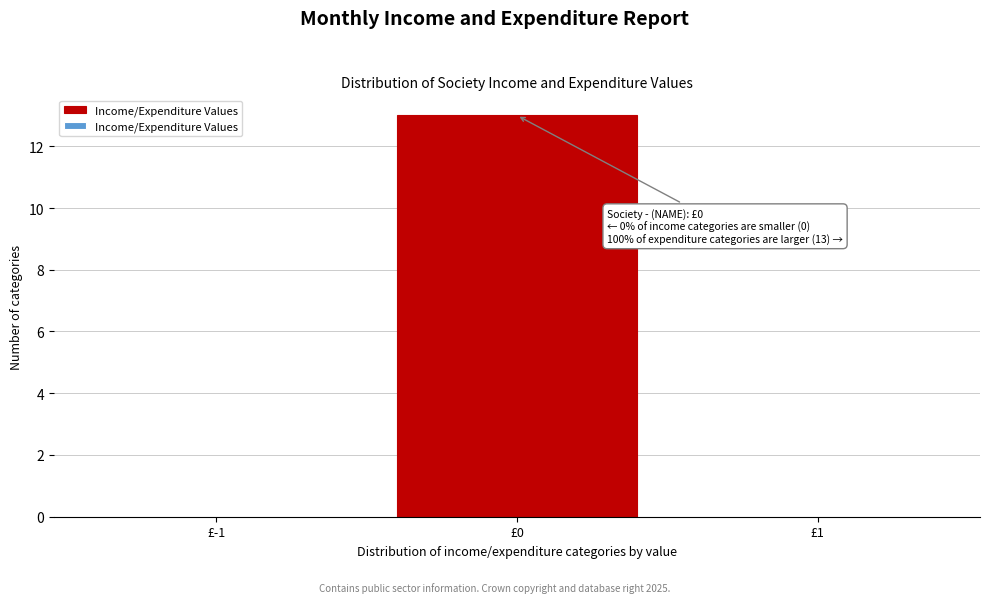

Reading left to right, what are all the values shown in this chart?

£-1=0	£0=13	£1=0